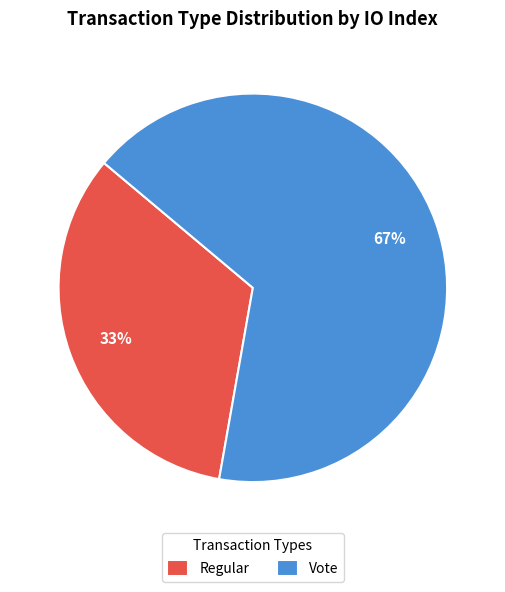

Approximately how many times larger is the value at Vote compared to Regular?

2.0